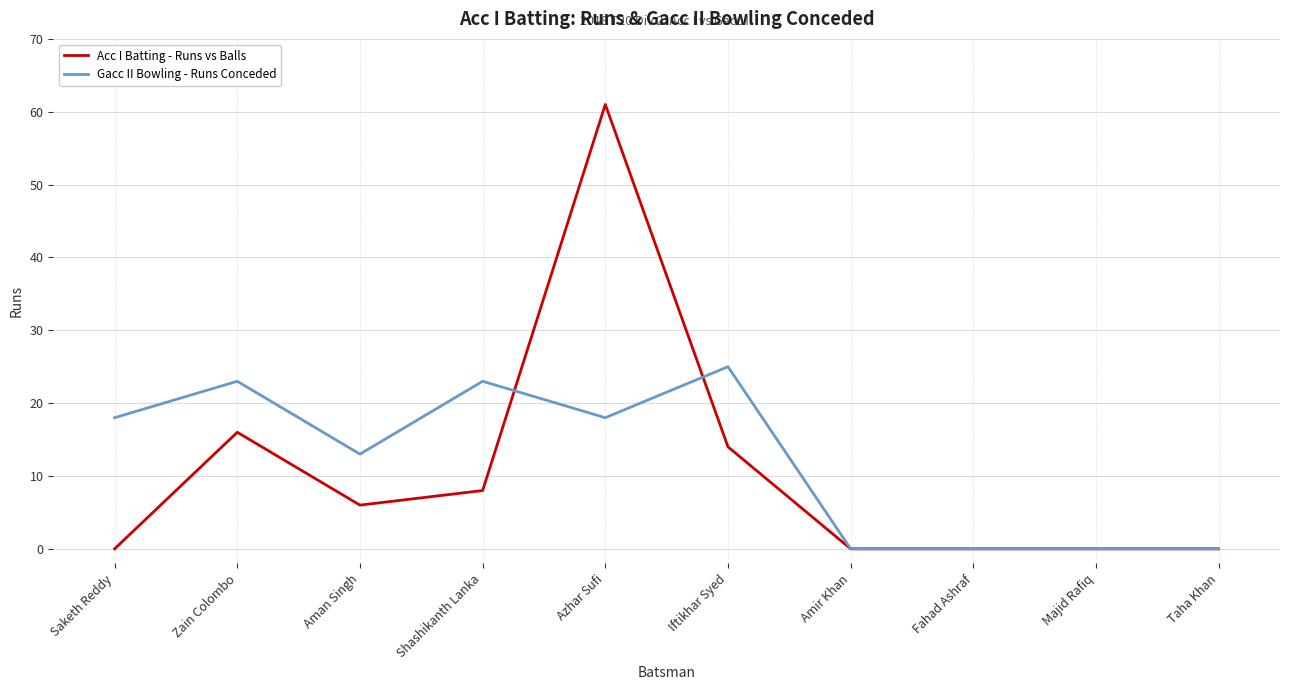

Reading left to right, list all the values displayed in this chart.

Acc I Batting - Runs vs Balls: 0	16	6	8	61	14	0	0	0	0
Gacc II Bowling - Runs Conceded: 18	23	13	23	18	25	0	0	0	0